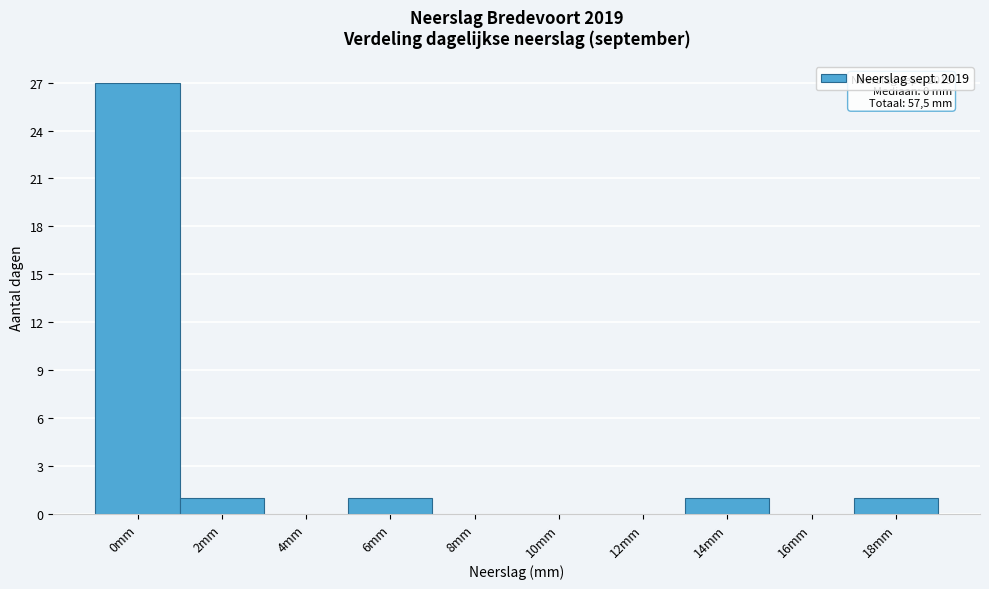

Reading right to left, what are all the values shown in this chart?

18mm=1	16mm=0	14mm=1	12mm=0	10mm=0	8mm=0	6mm=1	4mm=0	2mm=1	0mm=27